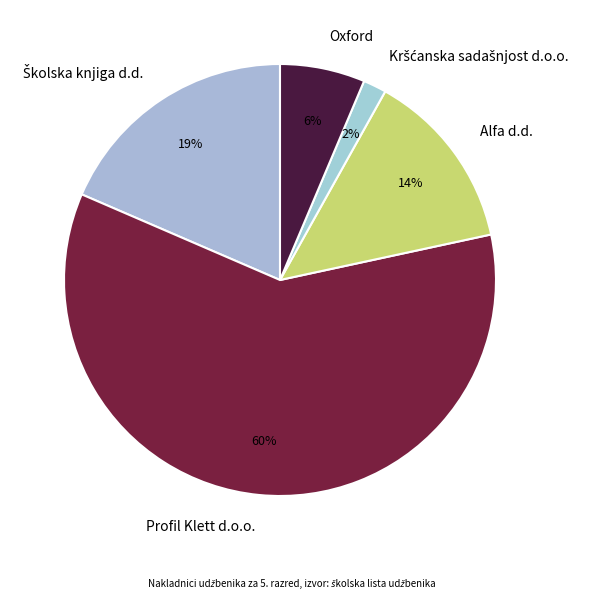

To the nearest percent, what portion does Alfa d.d. represent?

14%